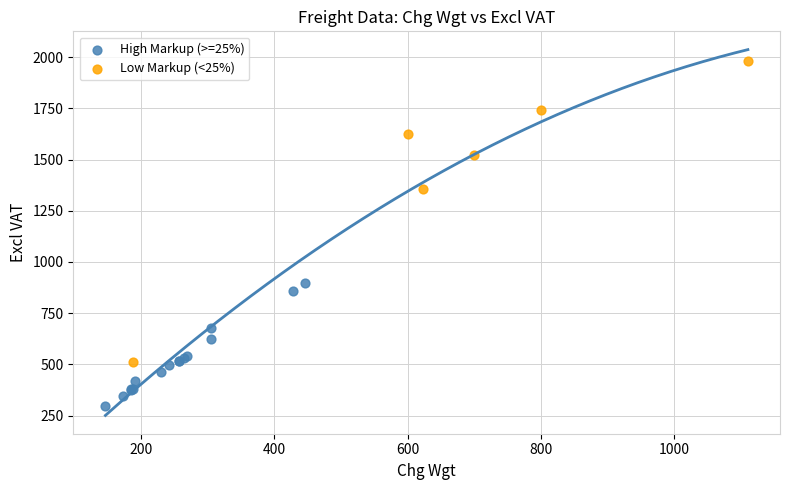

Which series contains the lowest Y value?

High Markup (>=25%)